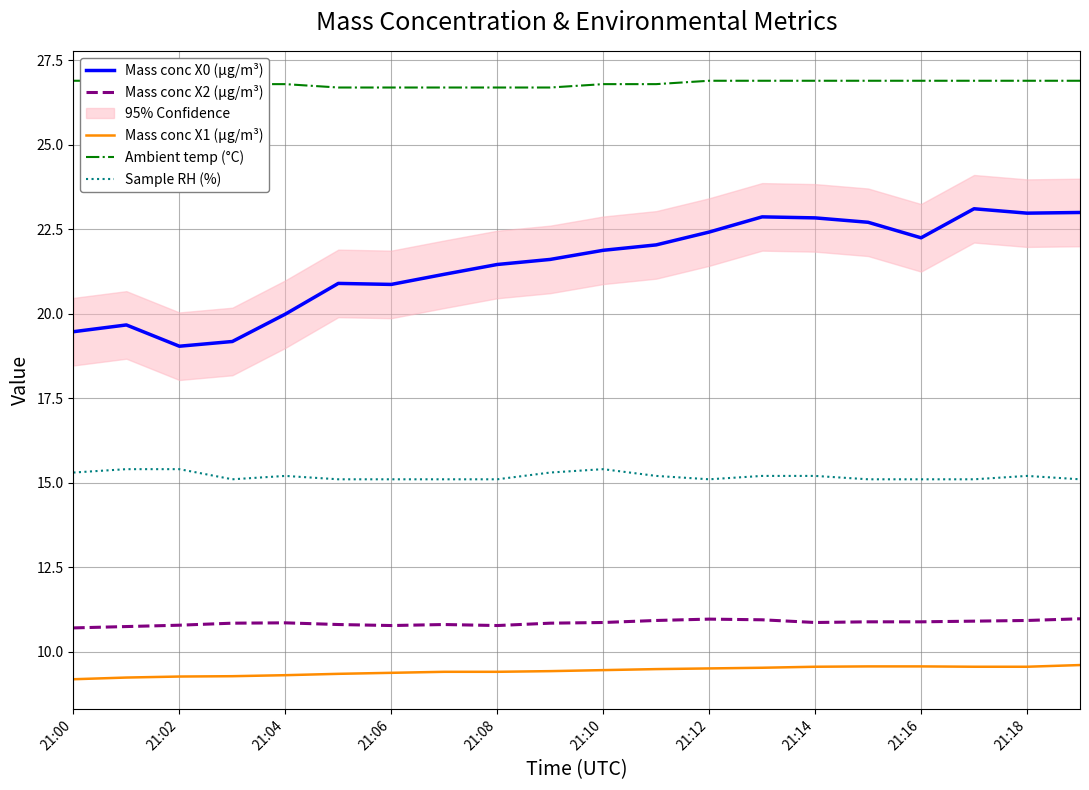

The value of Mass conc X1 (μg/m³) at 21:00 is 9.2. True or false?

True